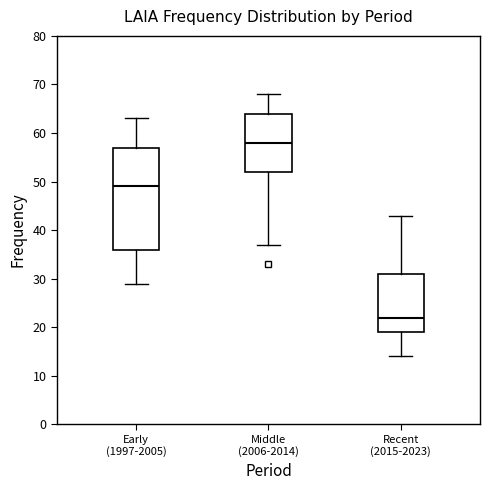

Which box's median line is the highest?

Middle (2006-2014)